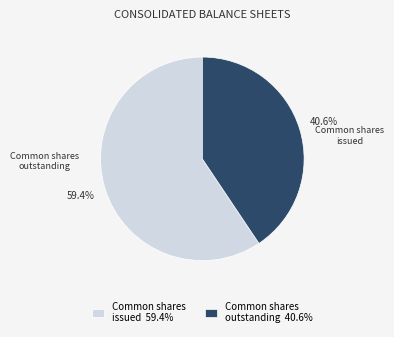

Rank the categories by value from lowest to highest.

Common shares outstanding 40.6%, Common shares issued 59.4%